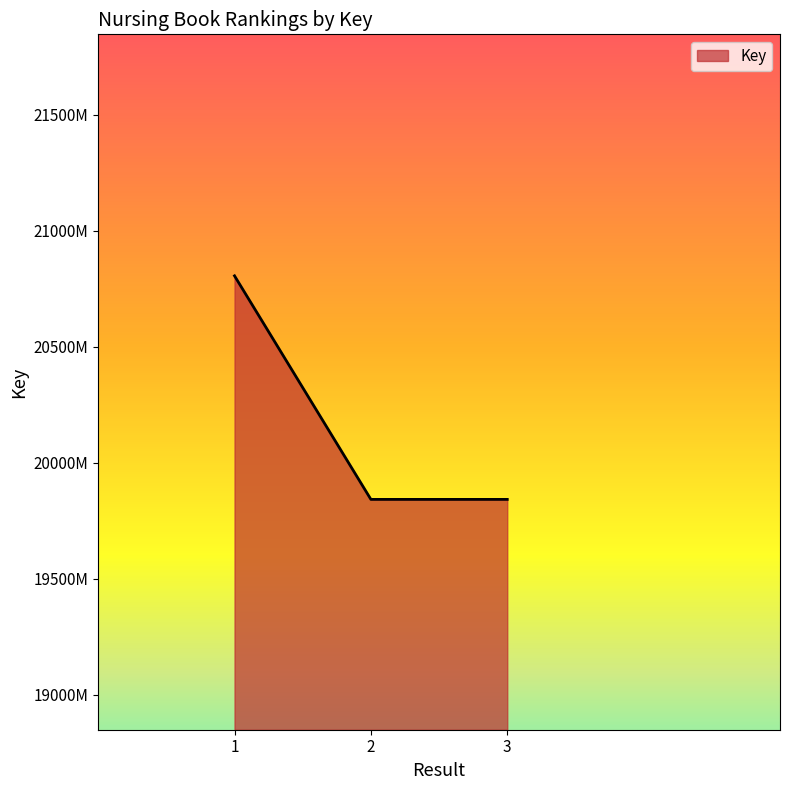

List the labels in order of value, smallest first.

3, 2, 1